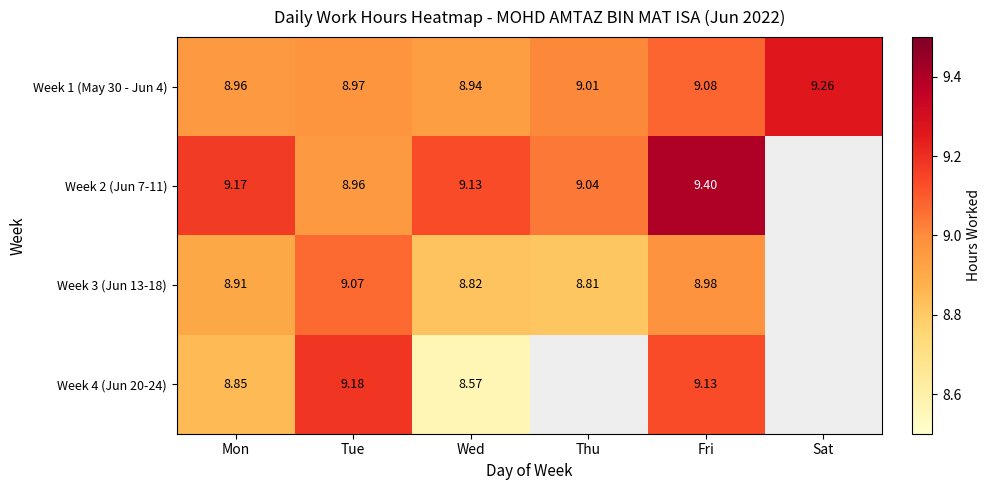

At which label is Week 1 (May 30 - Jun 4) closest to 9?

Thu